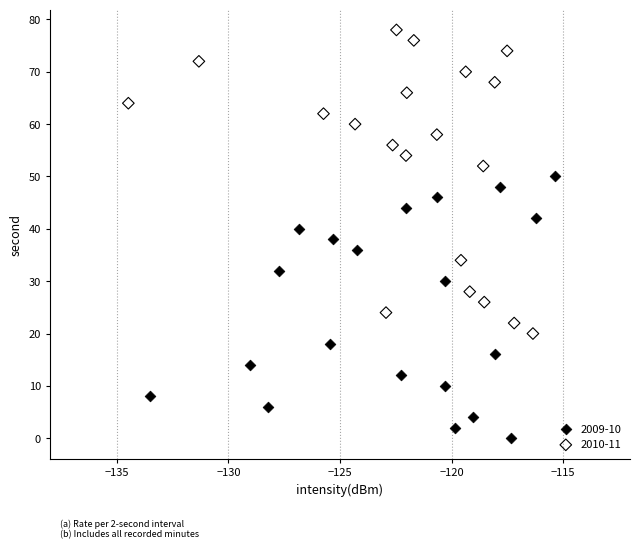

Which series has the largest Y range (max minus min)?

2010-11